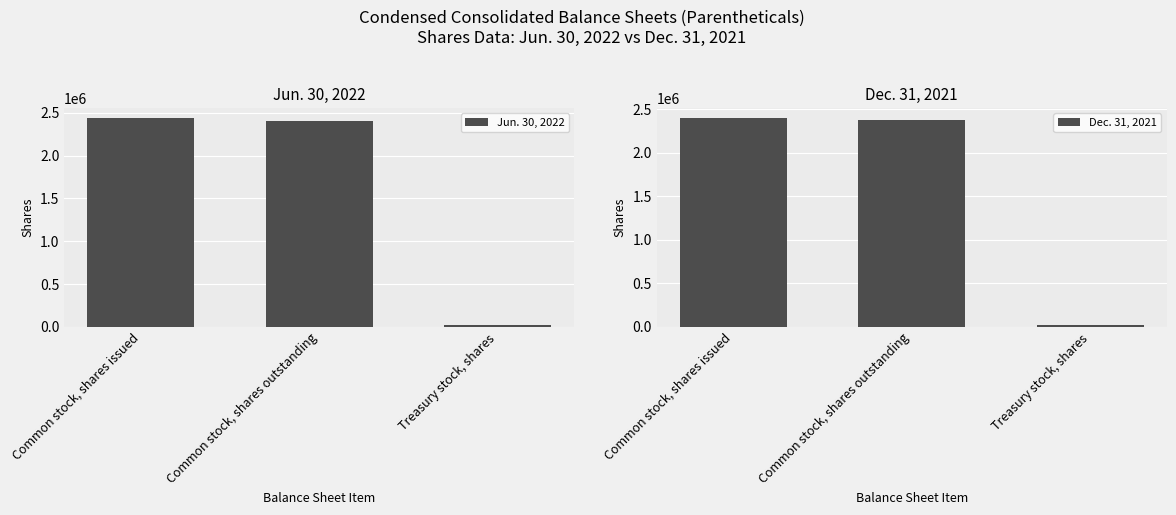

Rank the series at Treasury stock, shares from lowest to highest value.

Dec. 31, 2021, Jun. 30, 2022